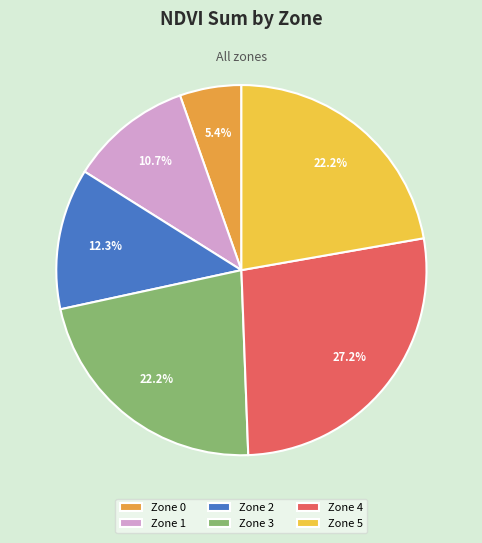

How many segments does this pie chart have?

6